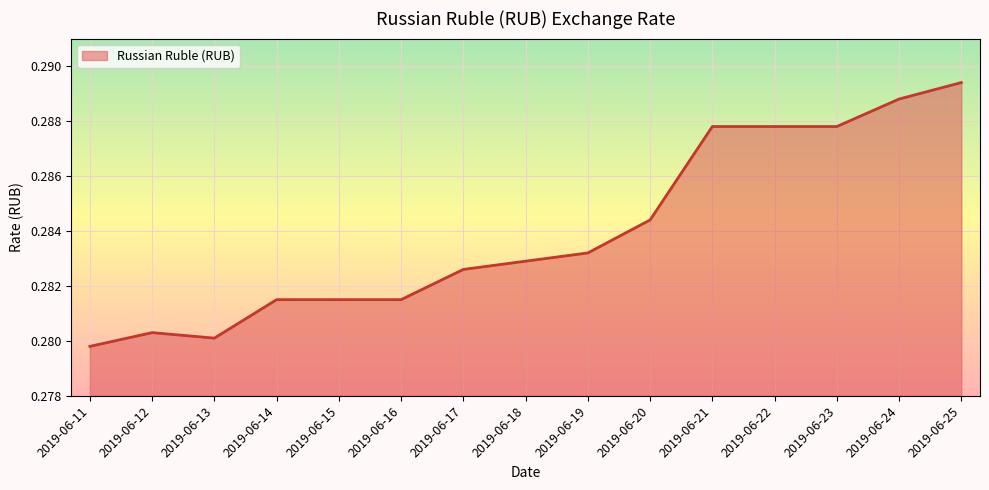

Which has a higher value, 2019-06-14 or 2019-06-19?

2019-06-19